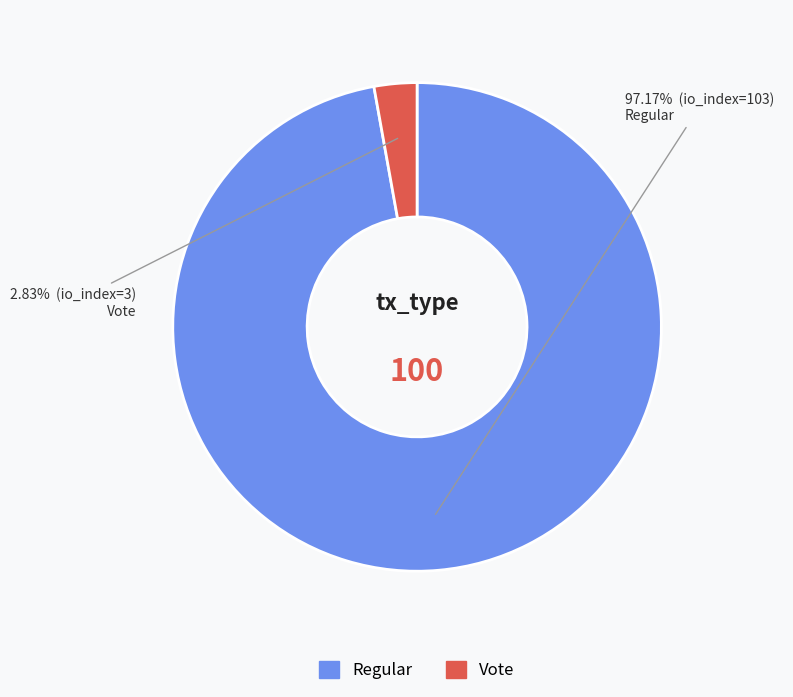

To the nearest percent, what percentage of the pie is Regular?

97%